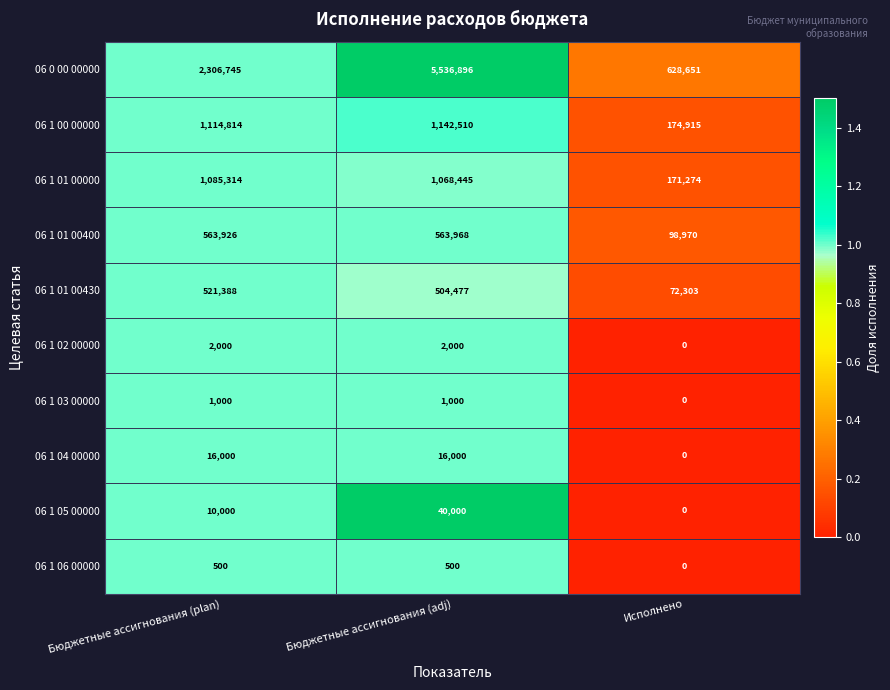

At which label is 06 1 01 00000 closest to 628294?

Бюджетные ассигнования (adj)